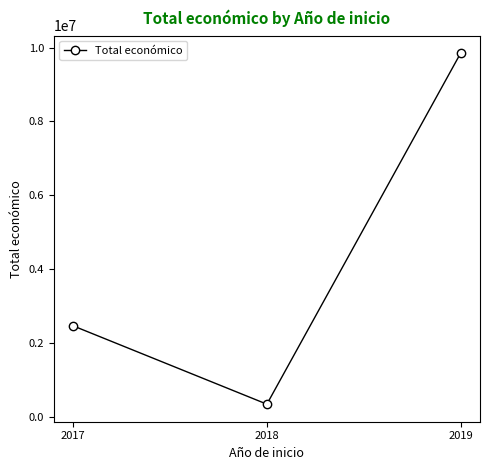

What is the approximate value at 2019?

9847932